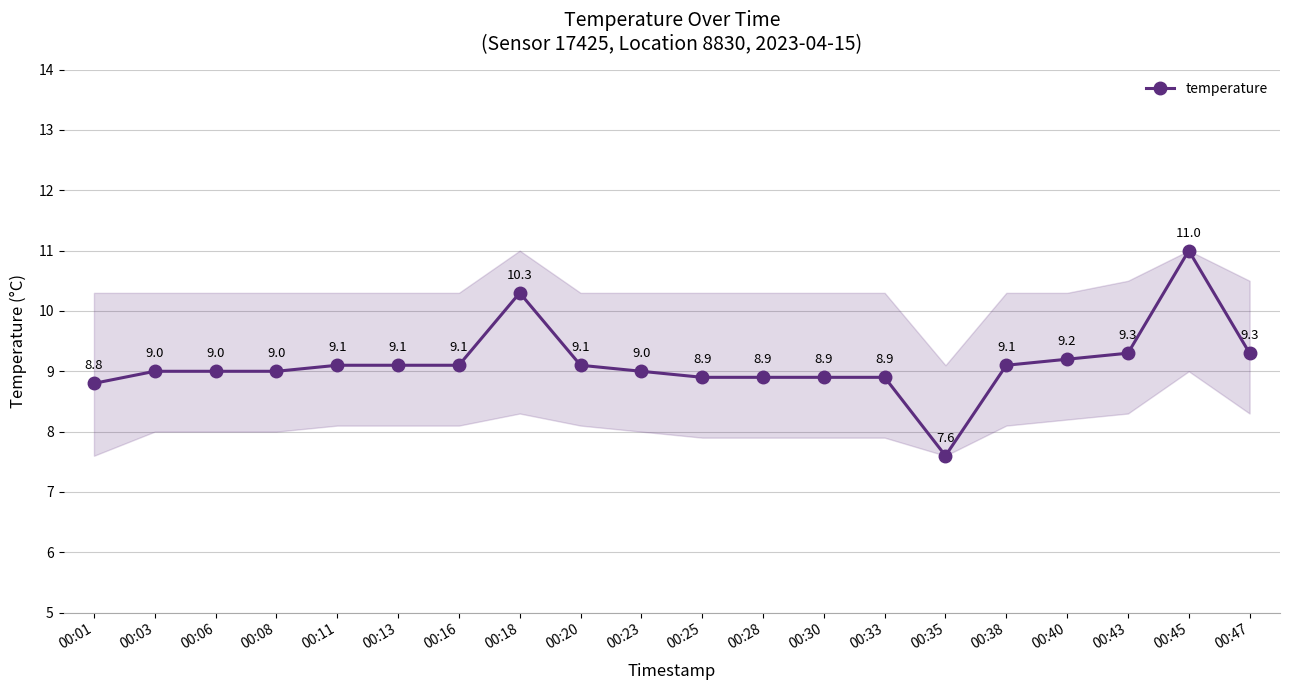

Which label corresponds to the largest value in the chart?

00:45